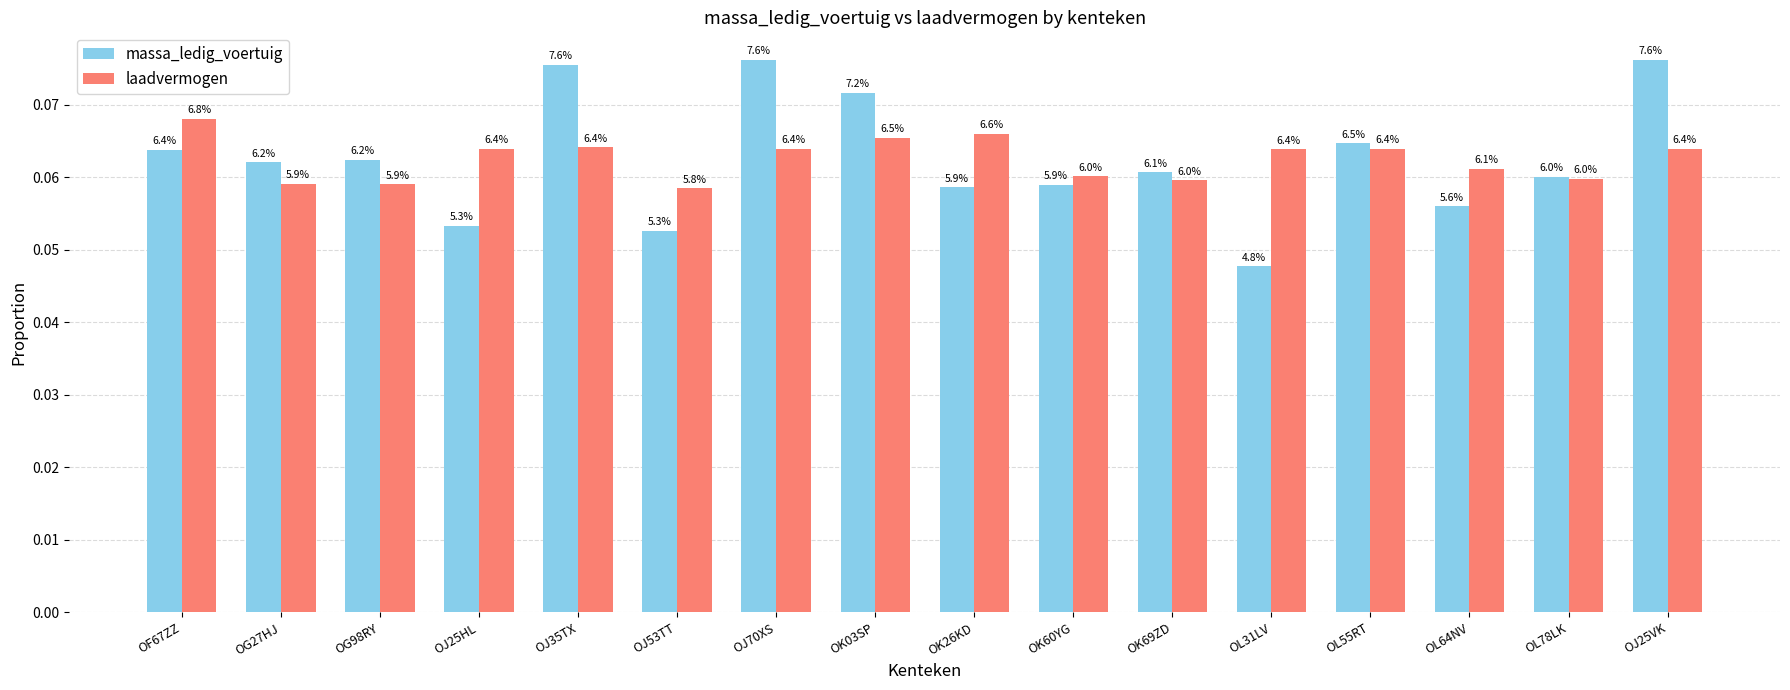

What are all the series names shown in the legend?

massa_ledig_voertuig, laadvermogen